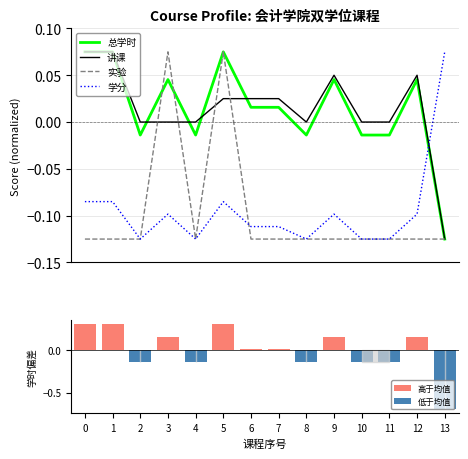

How many times do 学分 and 讲课 cross each other?

1